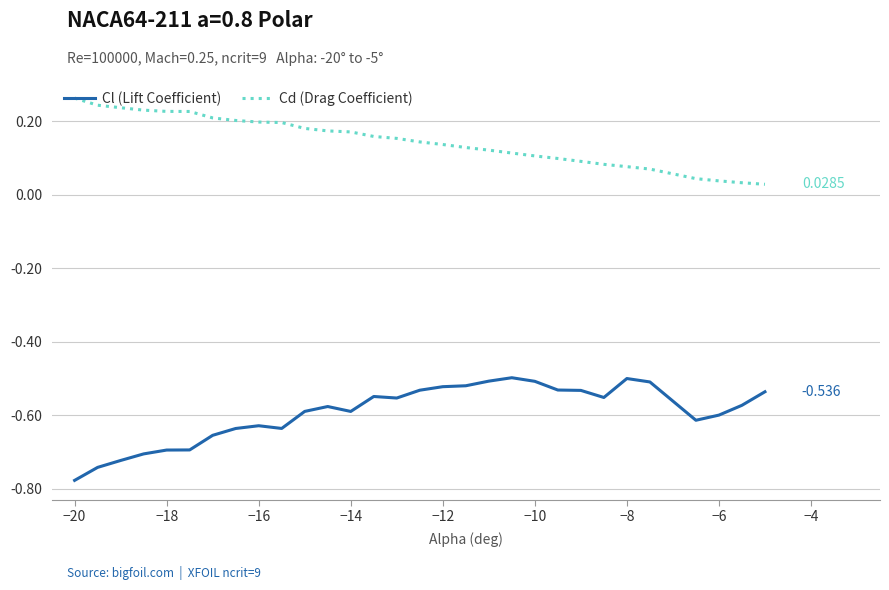

List the series in order of their peak value, highest first.

Cd (Drag Coefficient), Cl (Lift Coefficient)